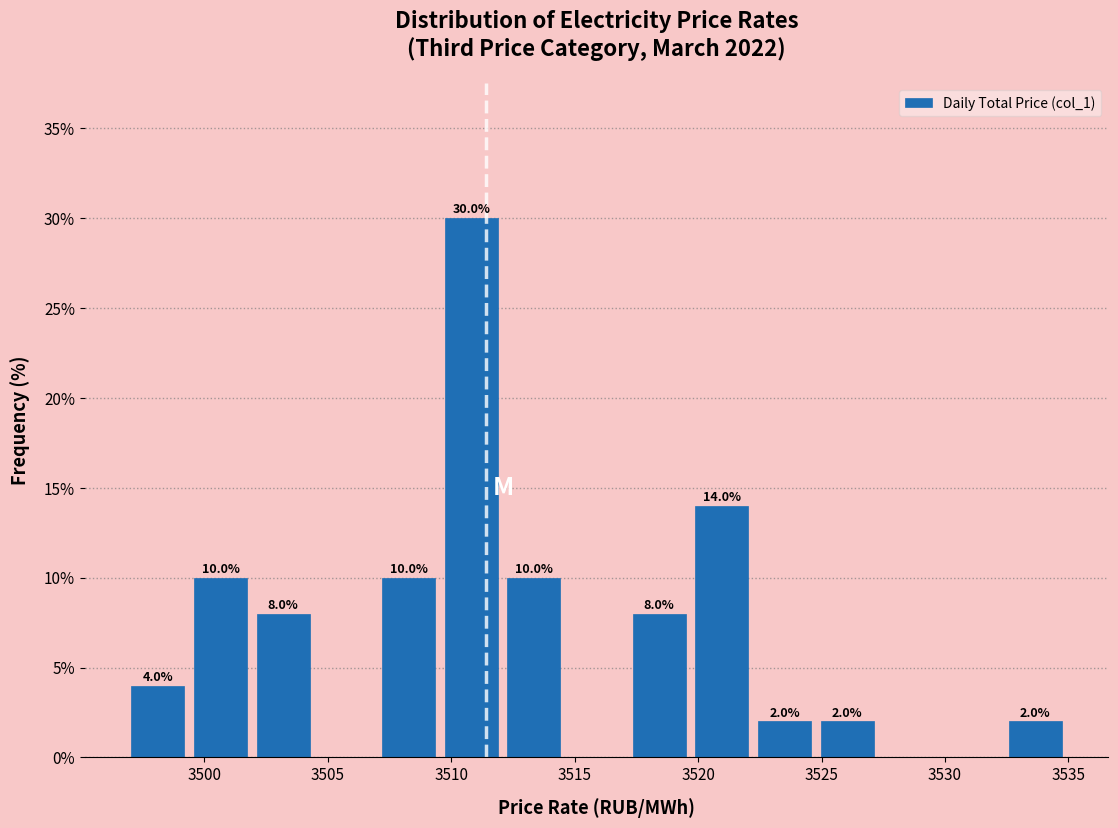

Over which range of the x-axis is the bar tallest?

3509.5 to 3512.0